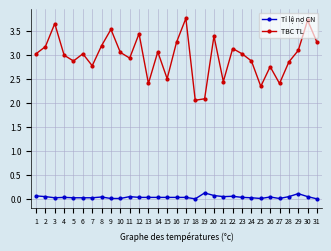

True or false: TBC TL has more than 0 points higher than both neighbors.

True